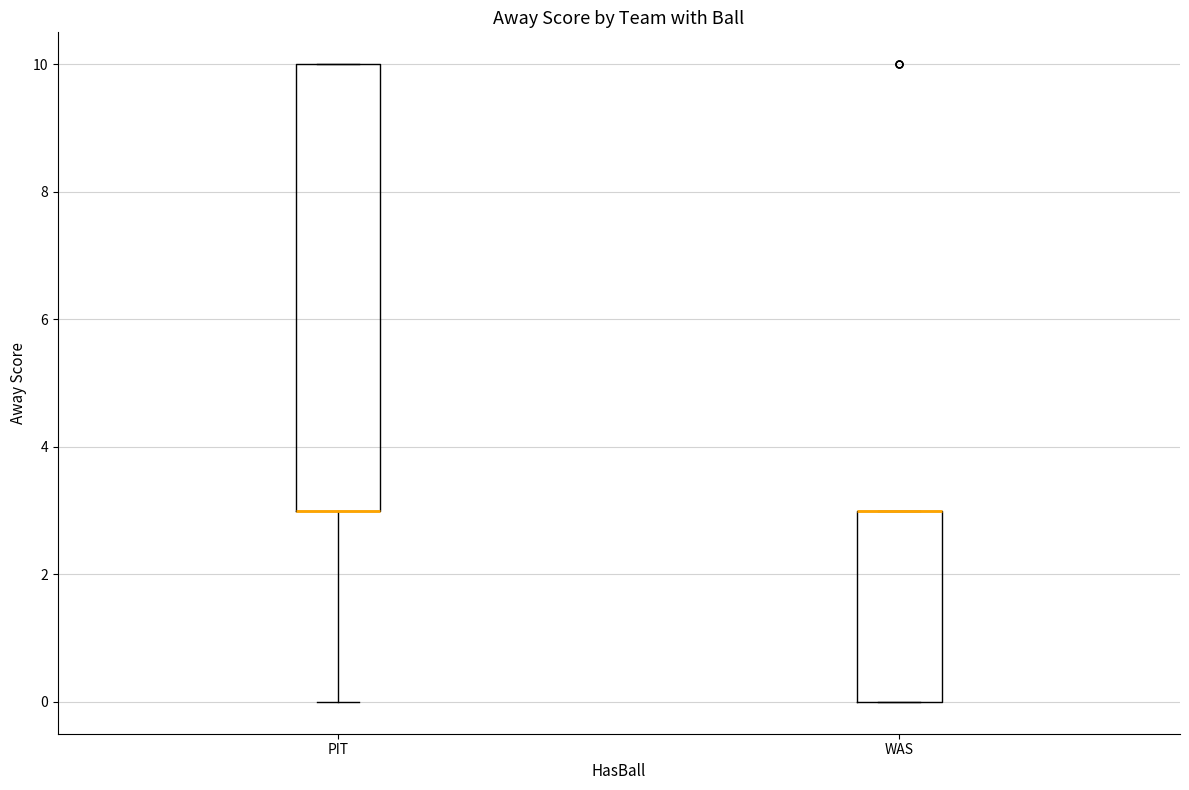

Reading left to right, read every box against the y-axis: the position of its median line, the range the box covers, and the ends of its whiskers. The values are not printed on the chart, so give them approximately, as read against the axis.

PIT: median 3 (drawn on the box's lower edge), box 3 to 10, whiskers 0 to 10
WAS: median 3 (drawn on the box's upper edge), box 0 to 3, whiskers 0 to 3